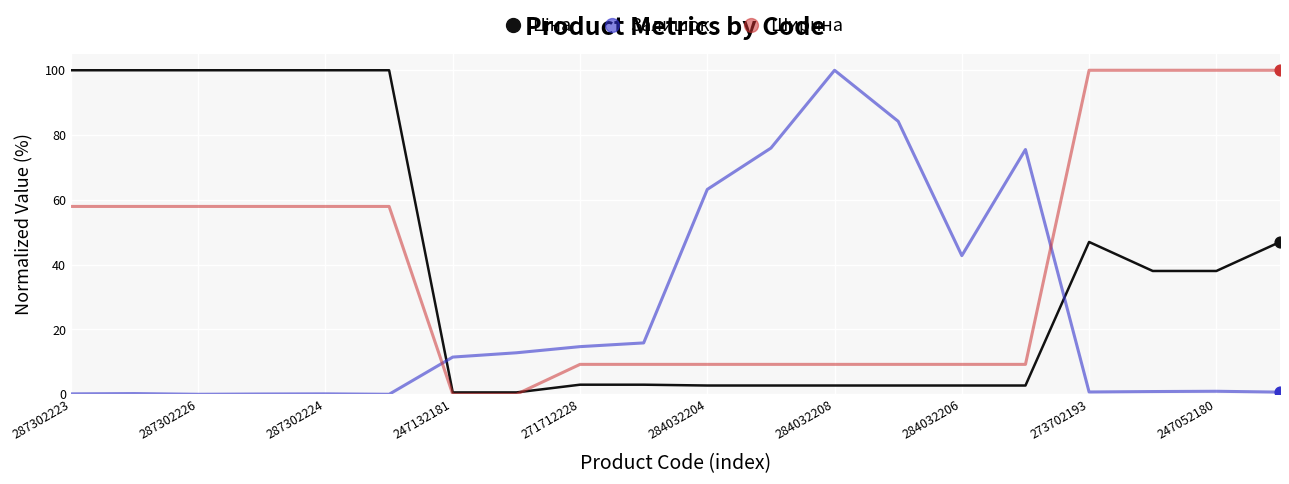

After their last crossing, which series has the higher values: Залишок or Ширина?

Ширина